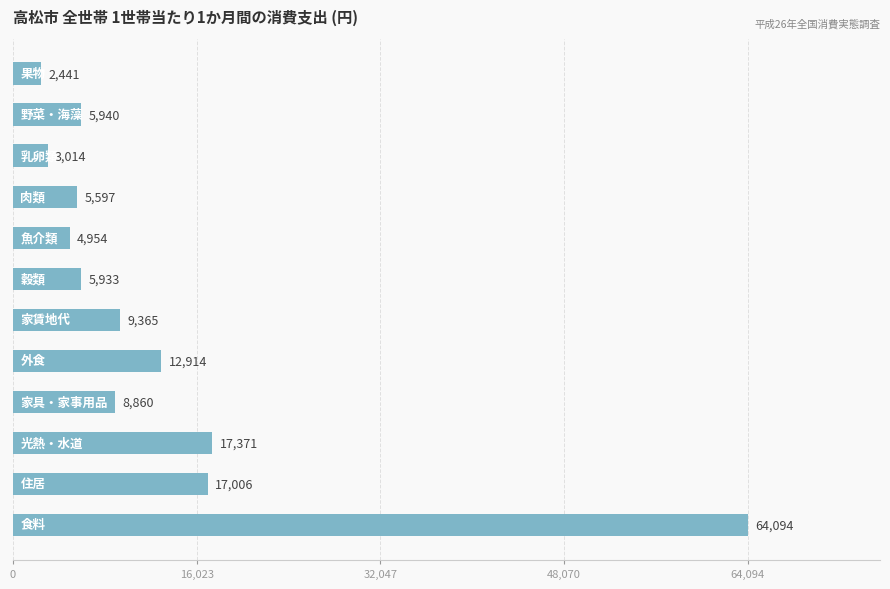

What is the minimum value shown in the chart?

2441